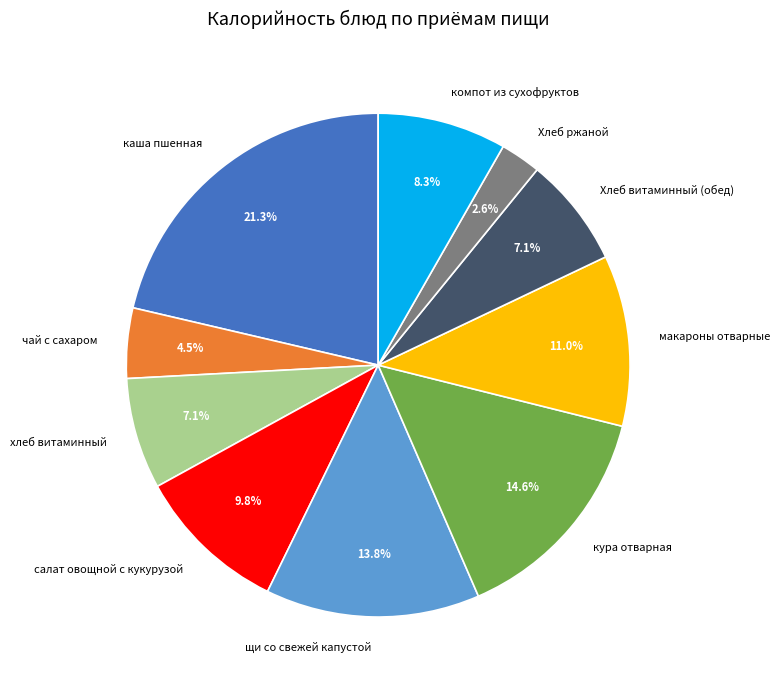

To the nearest percent, what portion does салат овощной с кукурузой represent?

10%